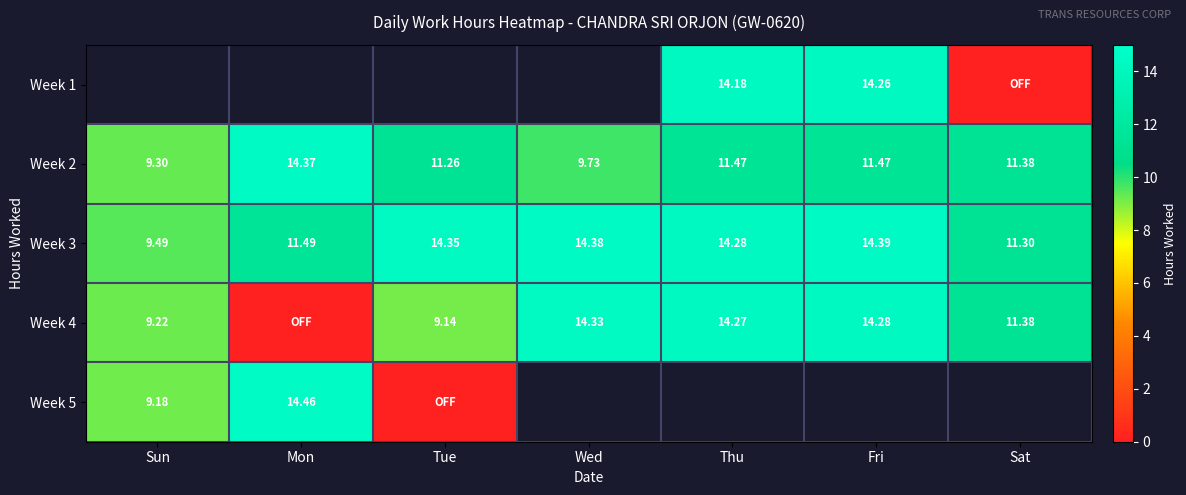

Where is Week 2 nearest to the value 11?

Tue